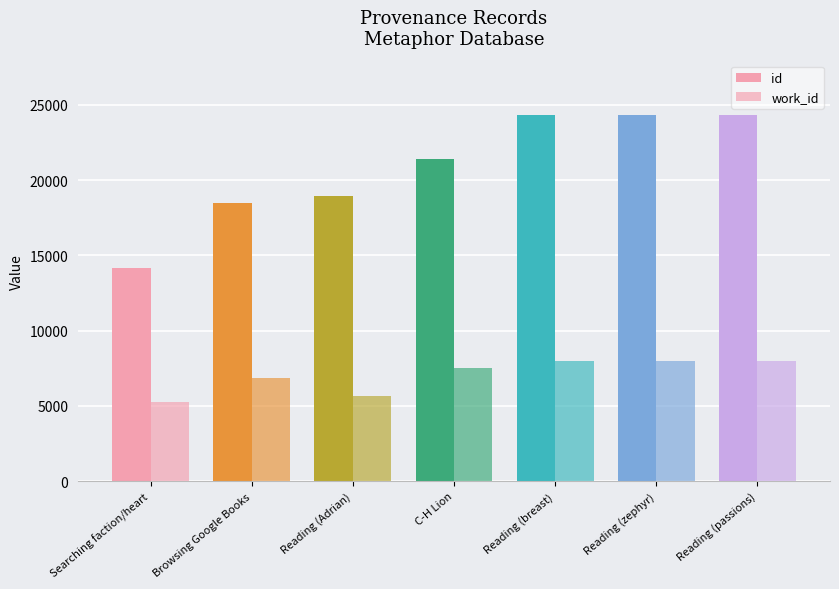

How many bars are there in total?

14